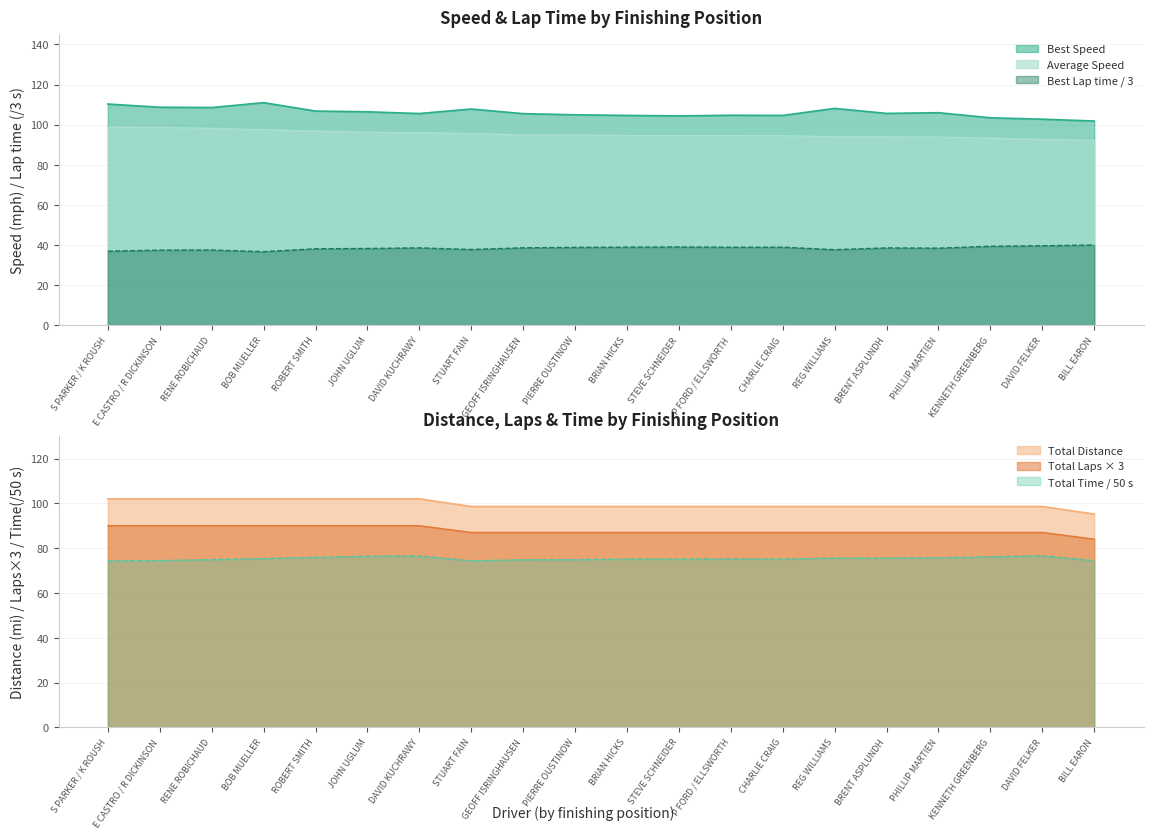

True or false: Total Time and Average Speed intersect in this chart.

False